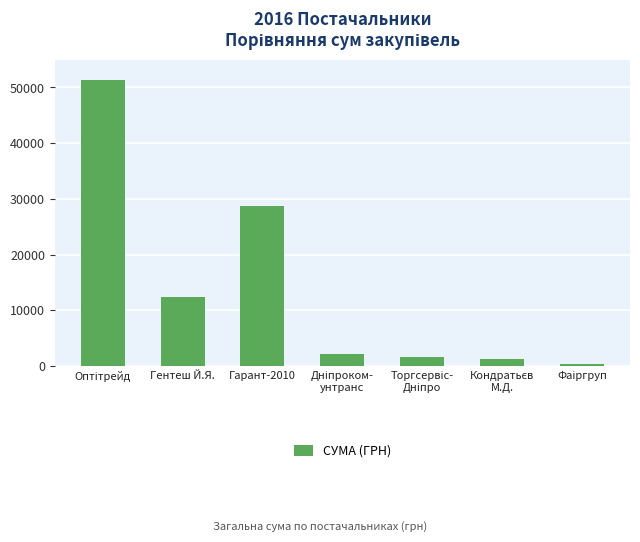

Is it true that the value at Гарант-2010 is 28662.0?

True